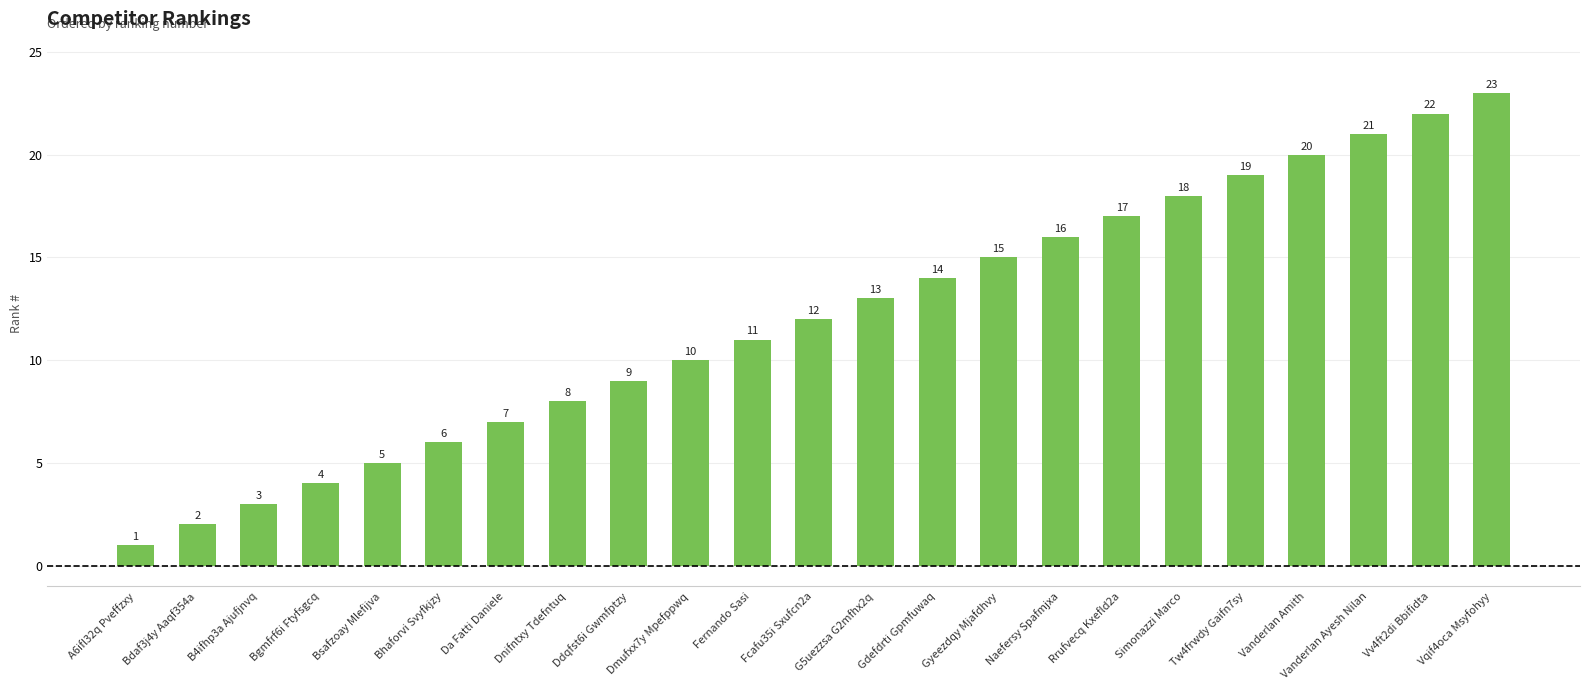

What is the value of the 17th bar from the left?

17